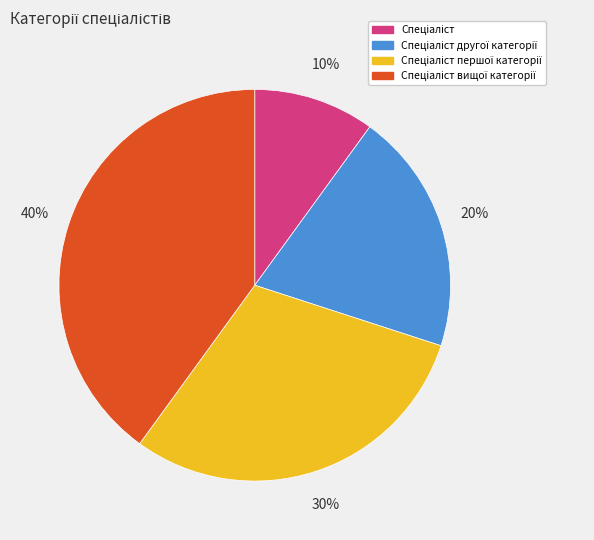

Does any single category account for the majority?

No